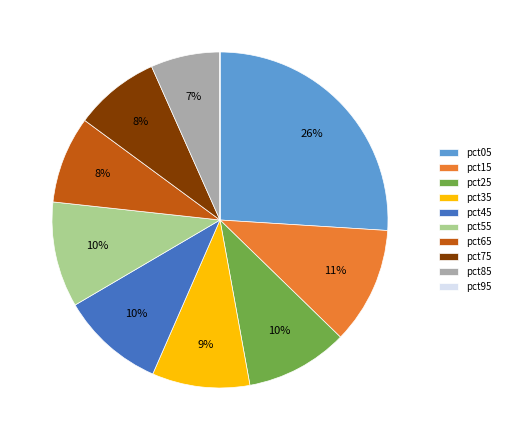

Is there a majority slice in this chart?

No